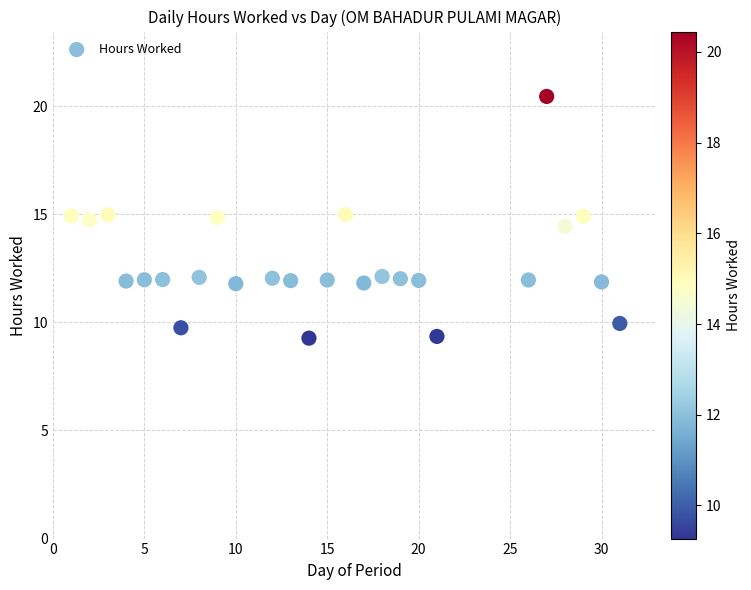

What Y value in the scatter plot is closest to 14?

14.4